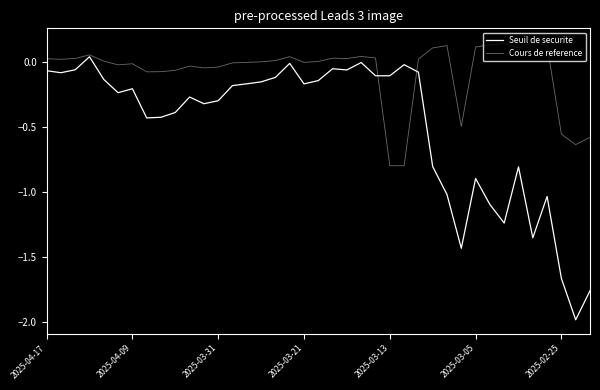

Which series has the largest total across all categories?

Cours de reference